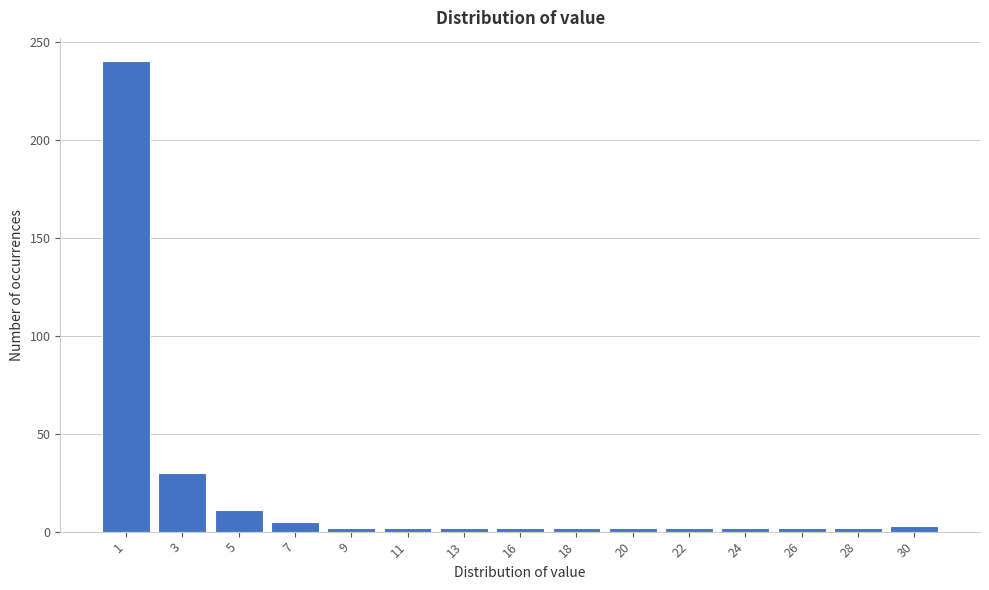

What is the greatest value displayed?

240